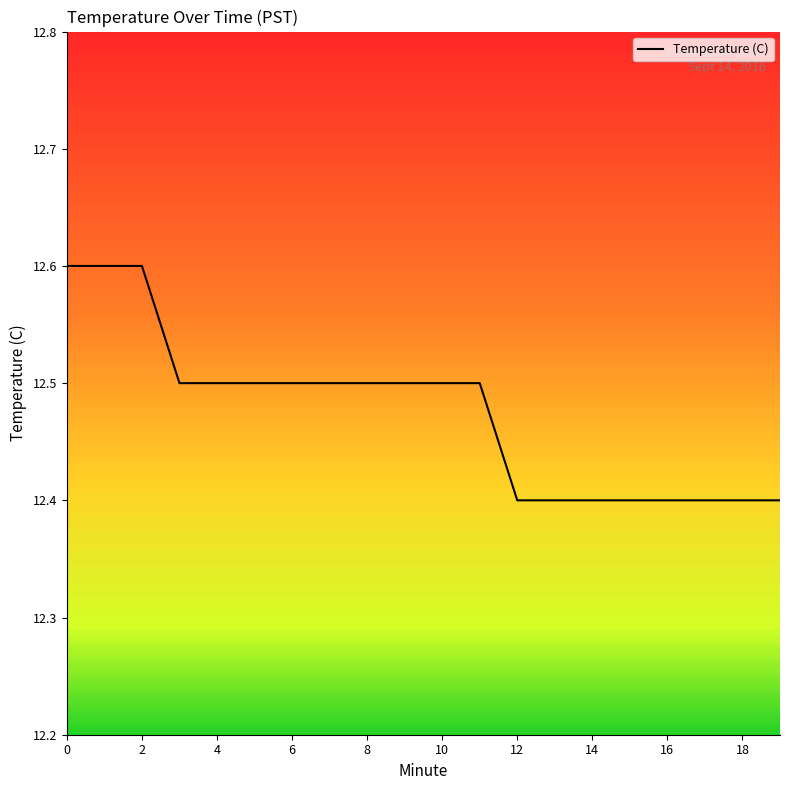

What is the difference between the maximum and minimum values?

0.2